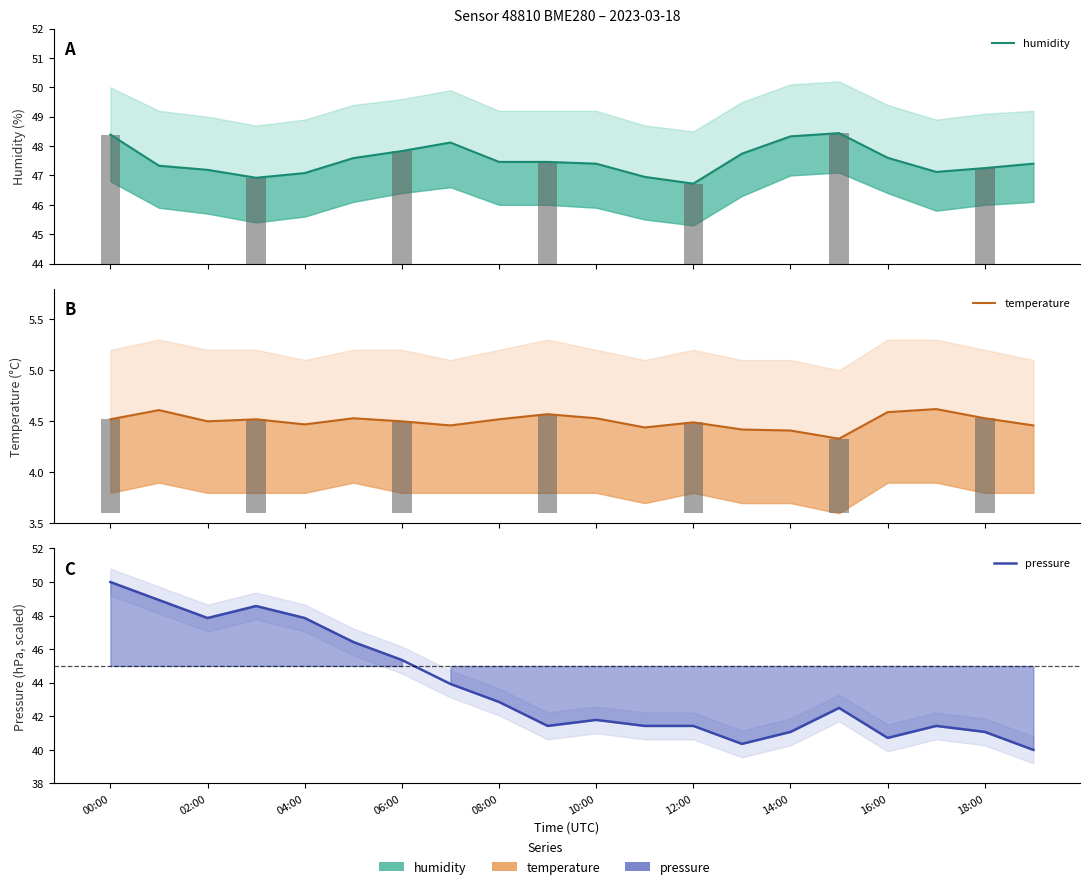

The pressure series shows 54.1 at 19. True or false?

False